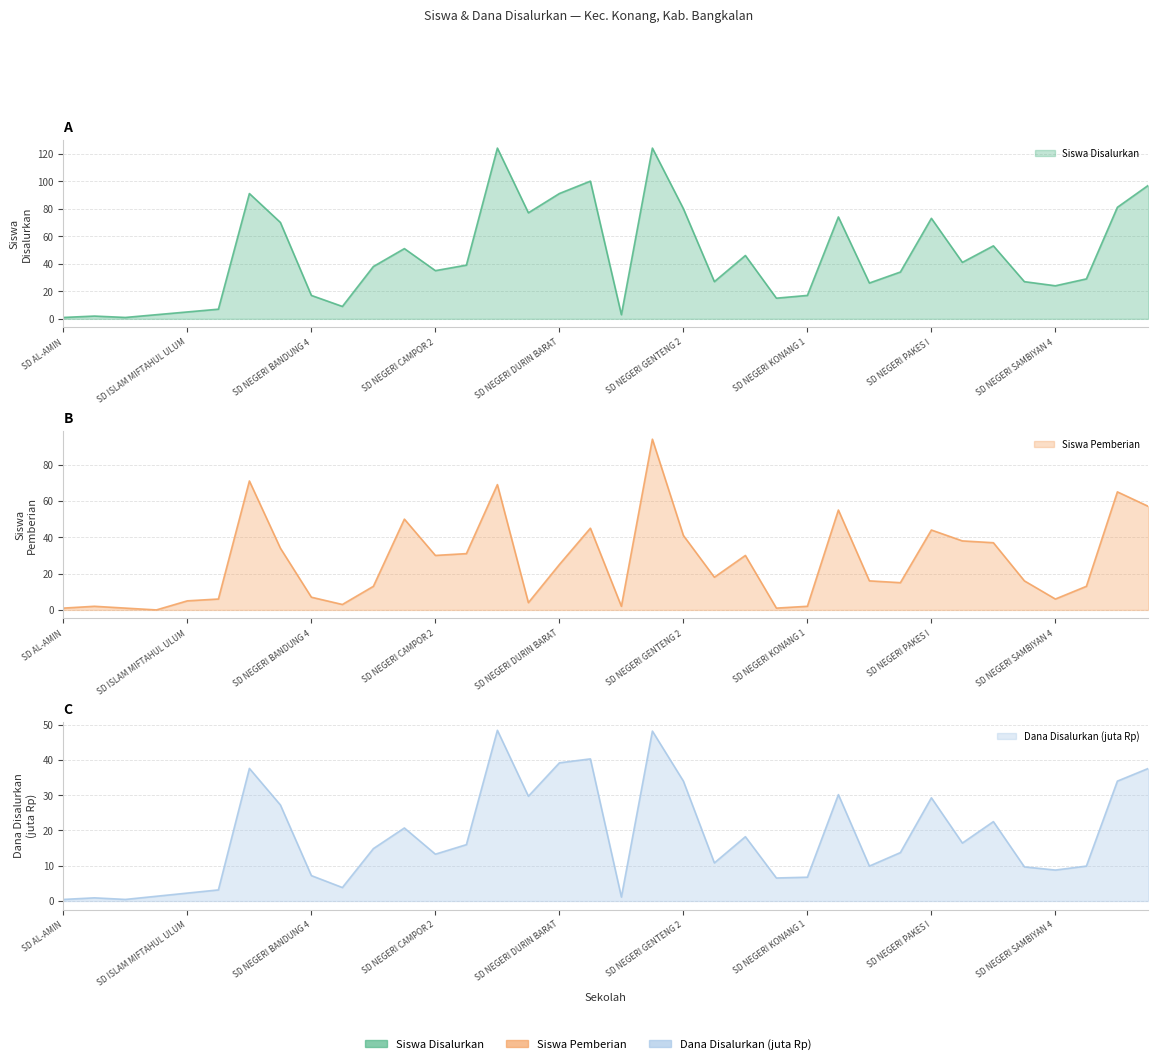

How many lines are shown in the chart?

3